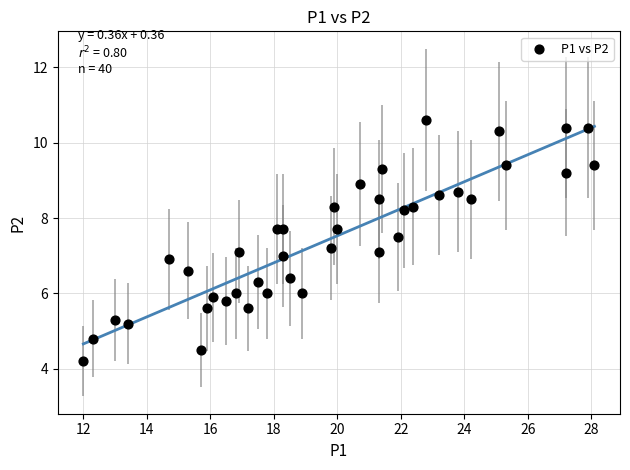

What is the range of Y values (max minus min)?

6.4